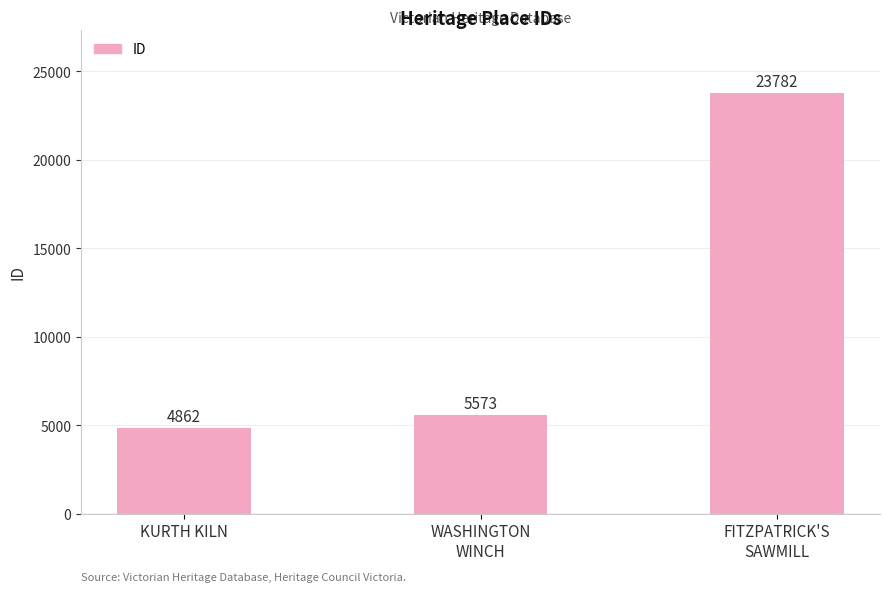

What is the label of the 3rd bar from the right?

KURTH KILN